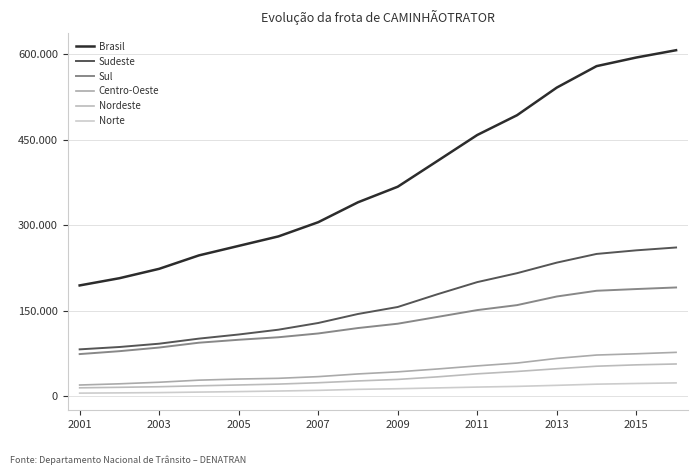

Where does the Nordeste series first go above 29065?

9